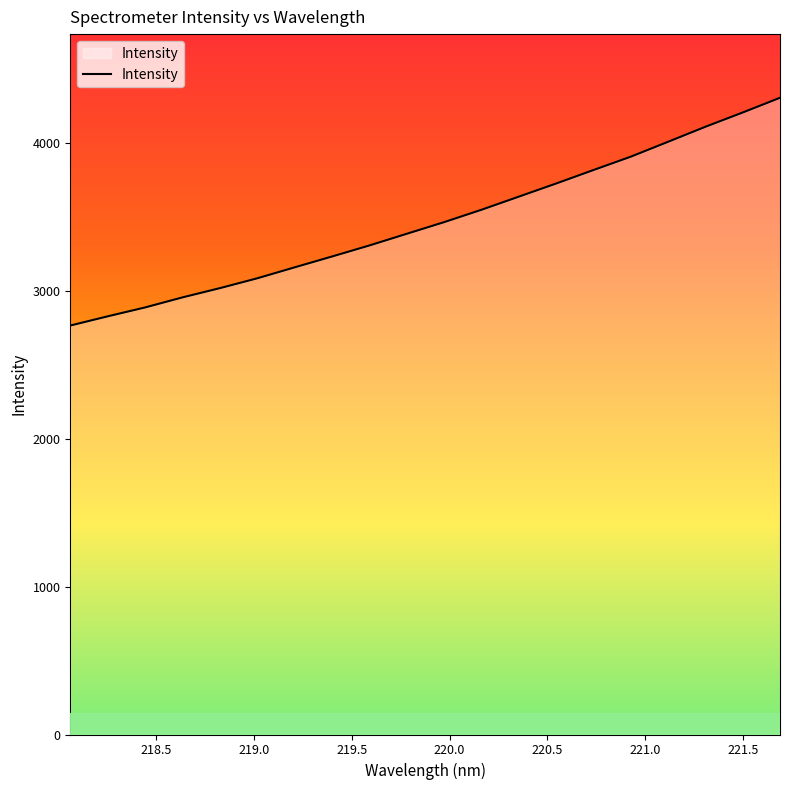

What is the sum of all values?

69353.6